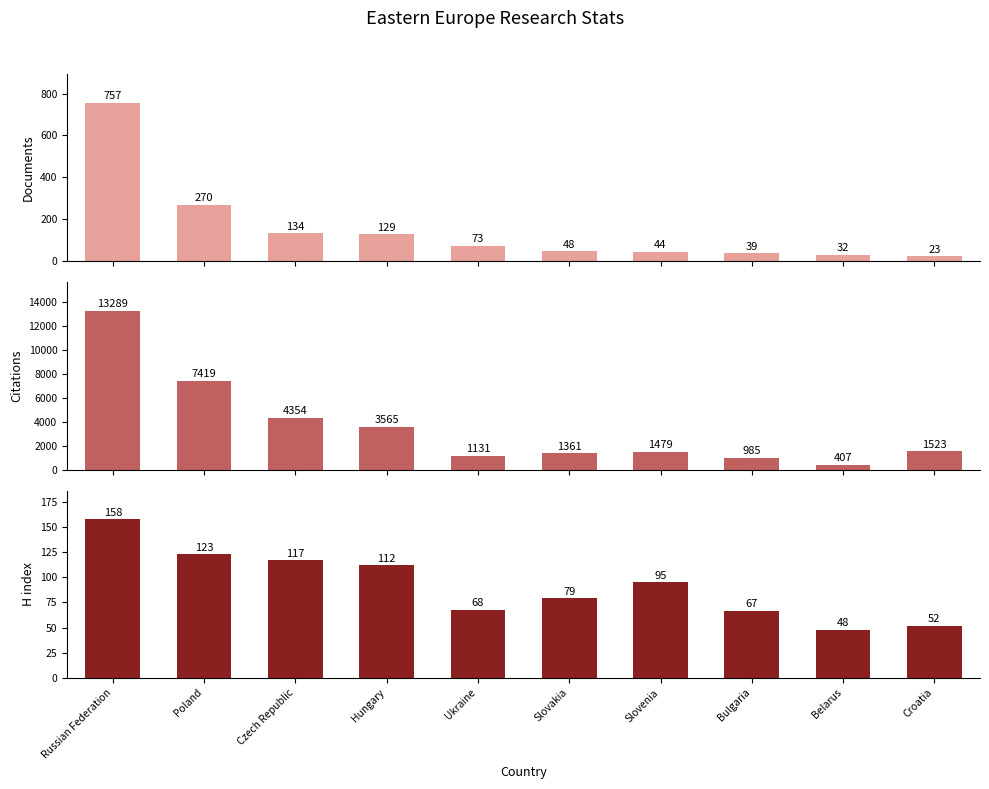

What is the difference between the H index values at Czech Republic and Slovenia?

22